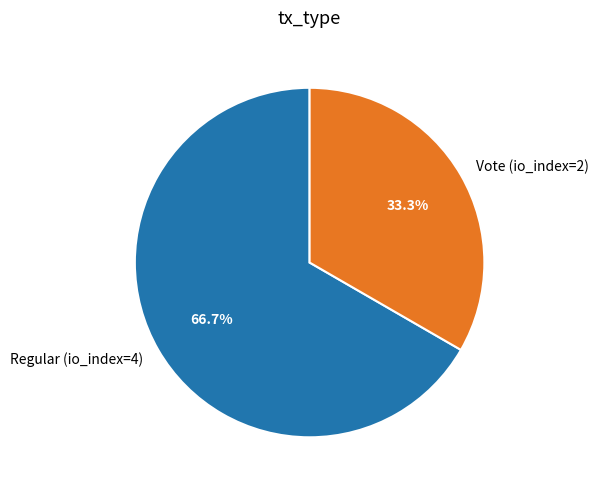

Is it true that Vote (io_index=2) is 43% of the pie?

False